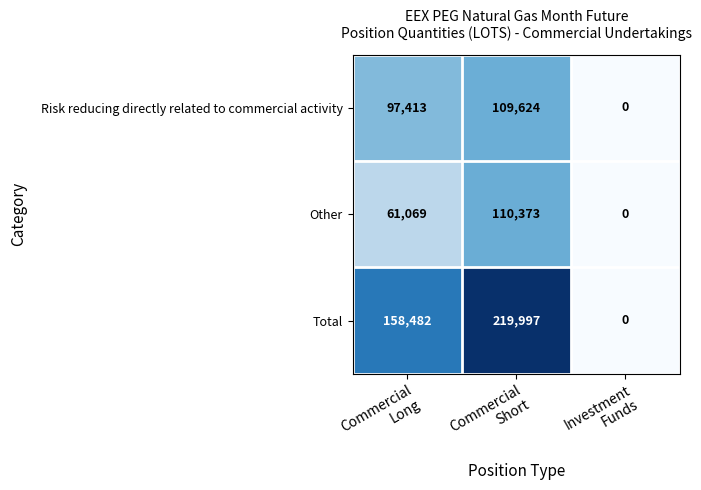

How many data points does each series have?

3